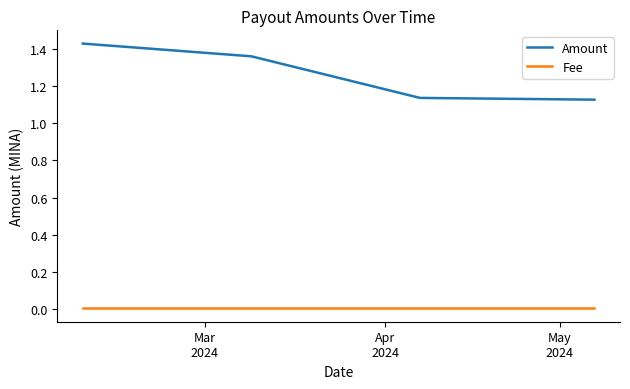

Which series has the widest spread of values?

Amount